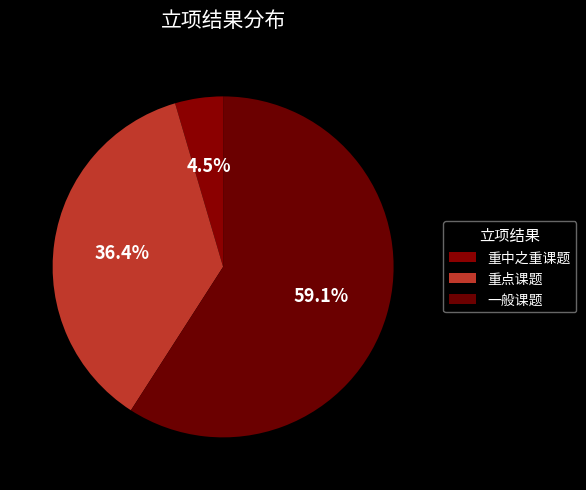

How many slices are in this pie chart?

3